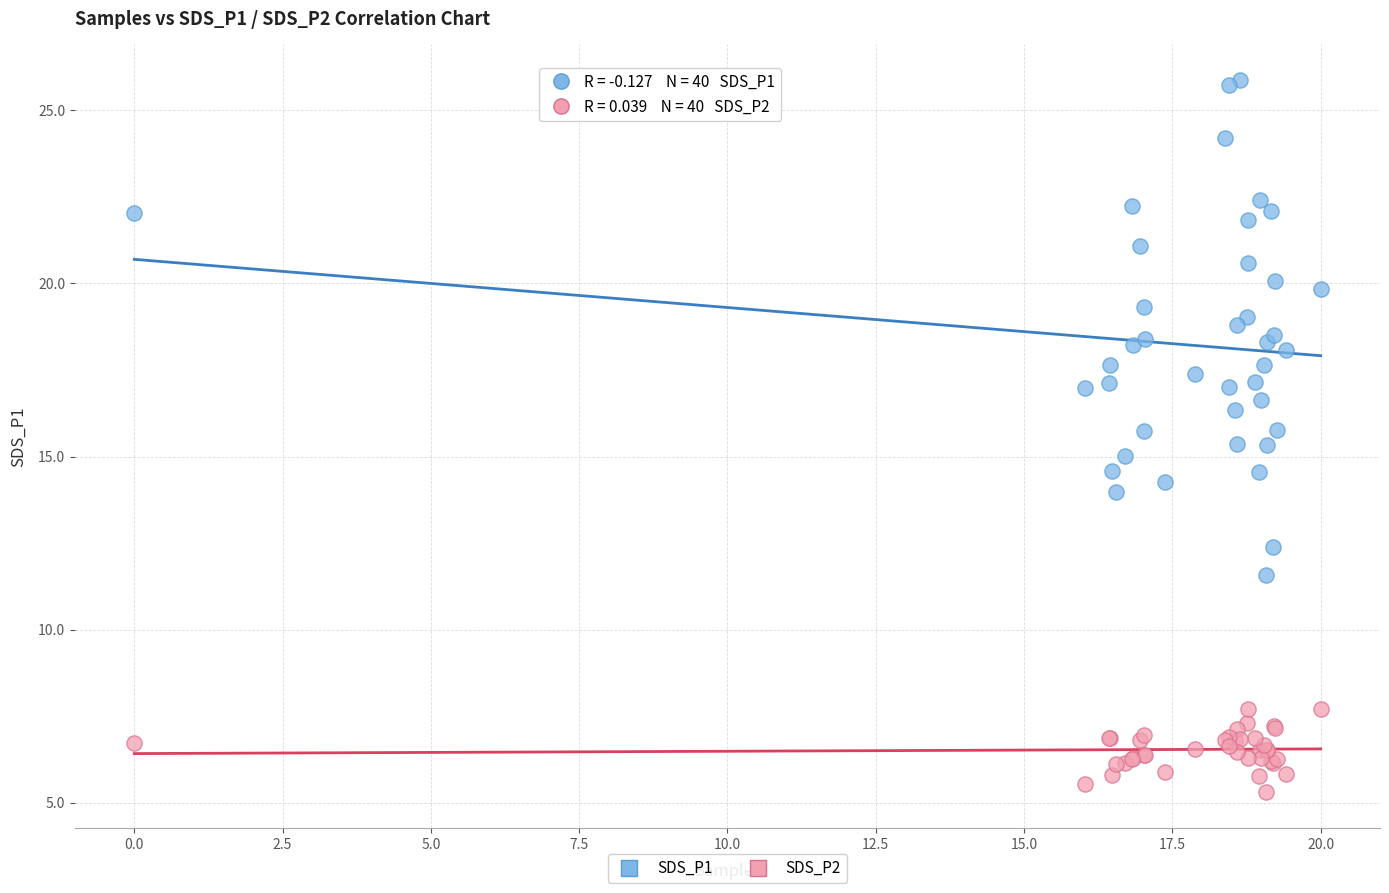

What are all the series names shown in the legend?

SDS_P1, SDS_P2